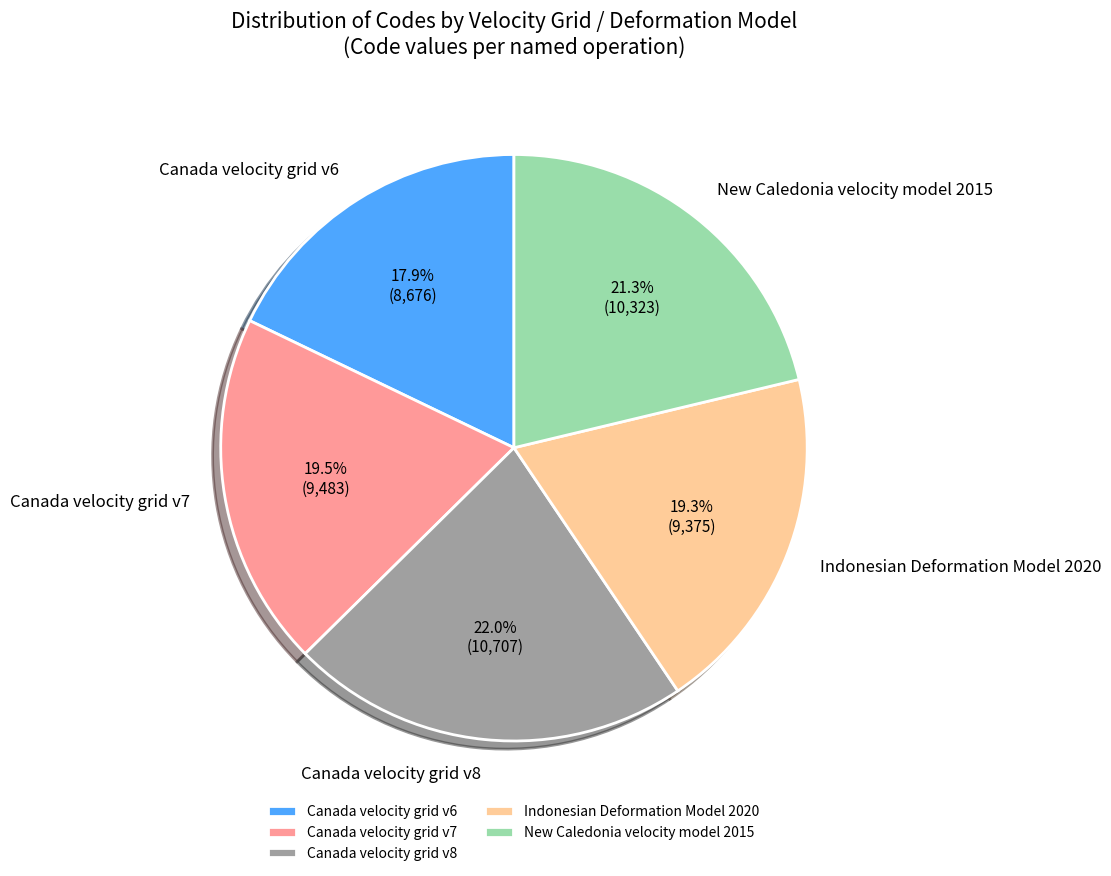

What percentage is the Canada velocity grid v8 slice, to the nearest percent?

22%